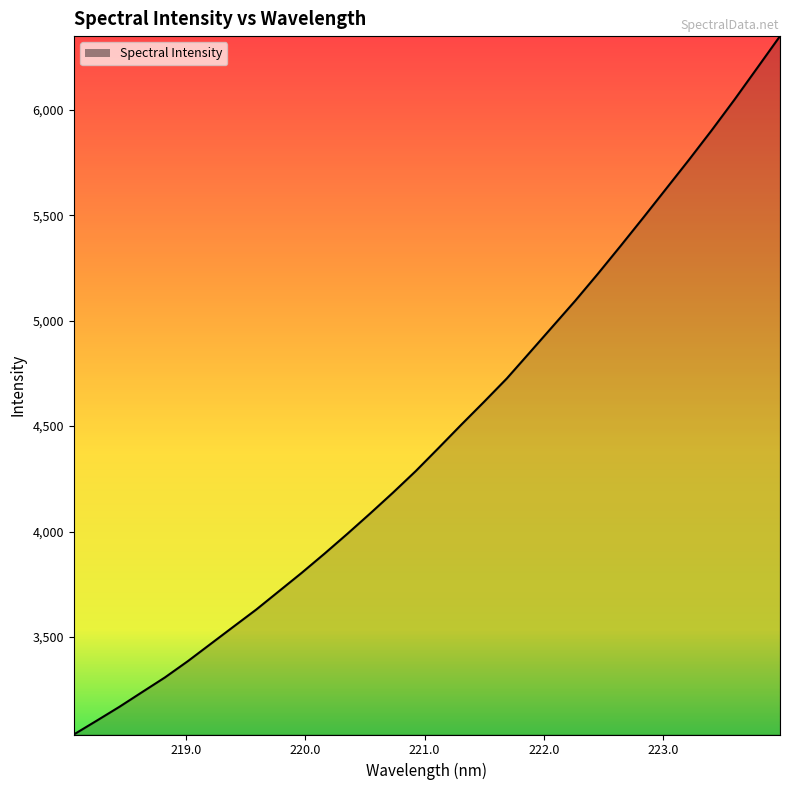

What is the difference between the maximum and minimum values?

3312.6